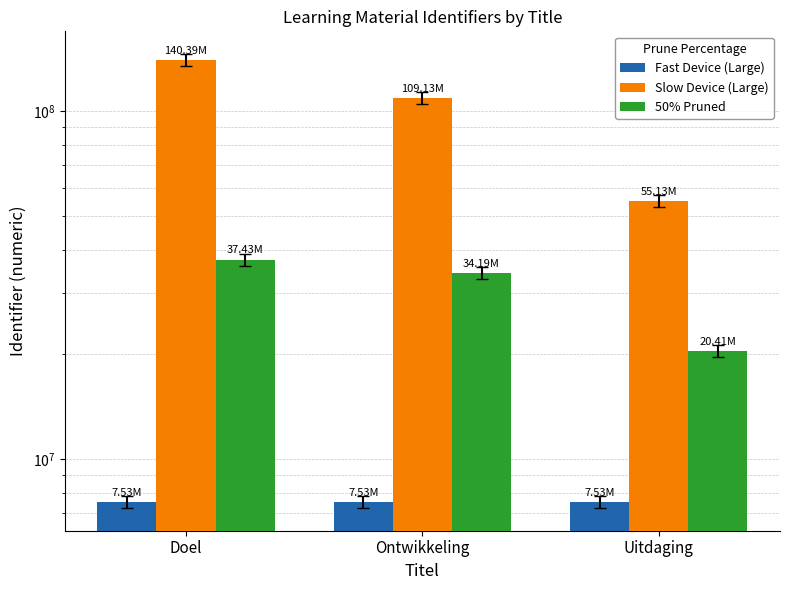

Which series changed the most between Doel and Ontwikkeling?

Slow Device (Large)